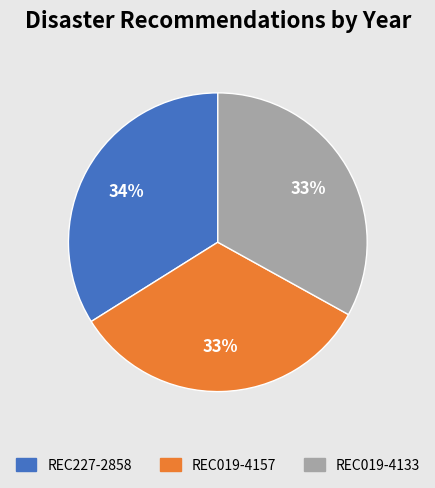

Is it true that REC019-4133 is 46% of the pie?

False